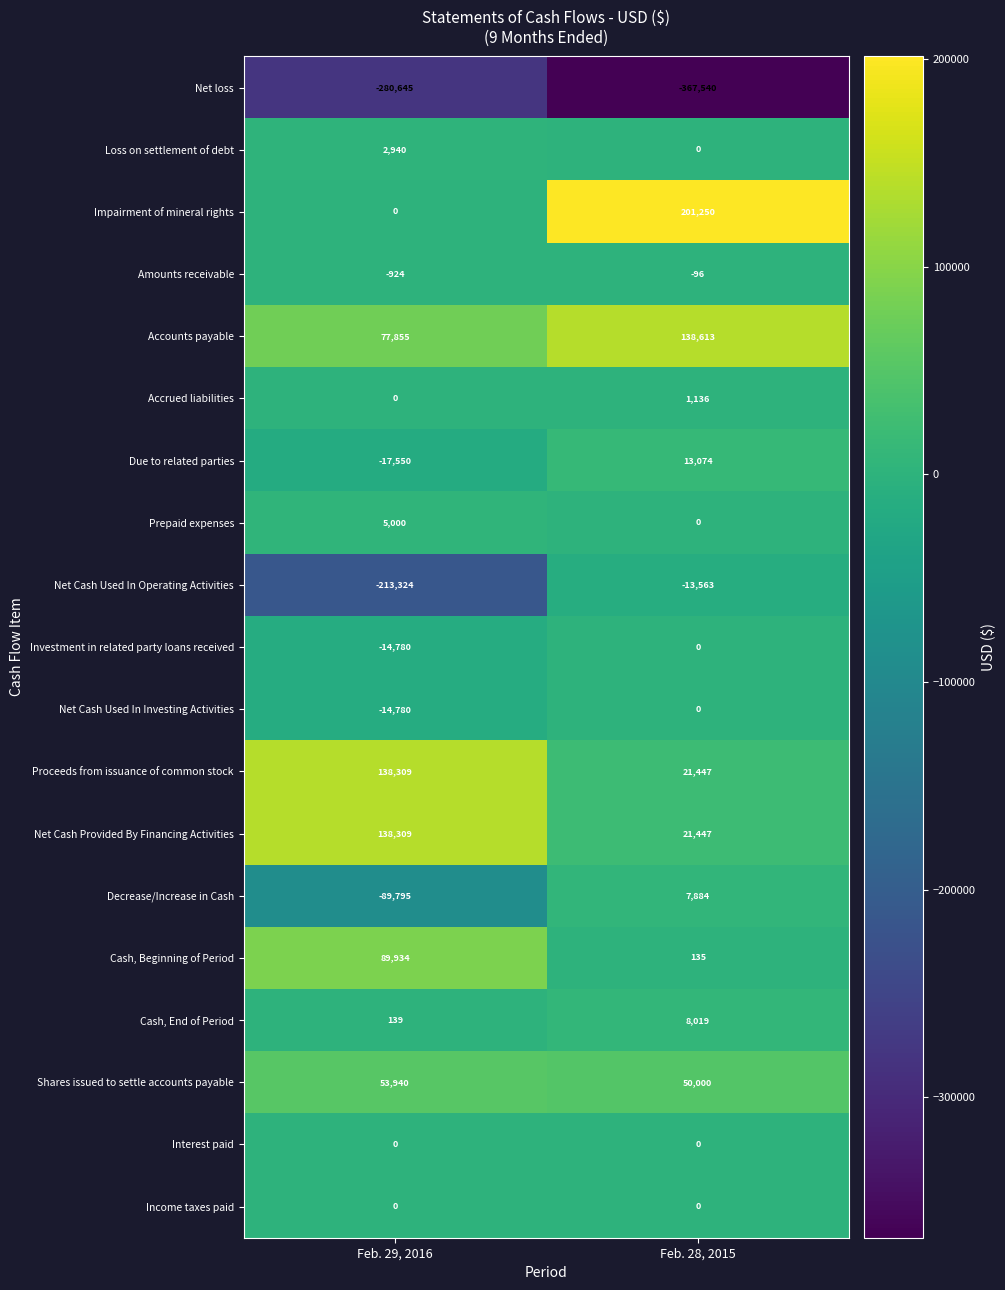

Rank the categories by Net loss value from highest to lowest.

Feb. 29, 2016, Feb. 28, 2015